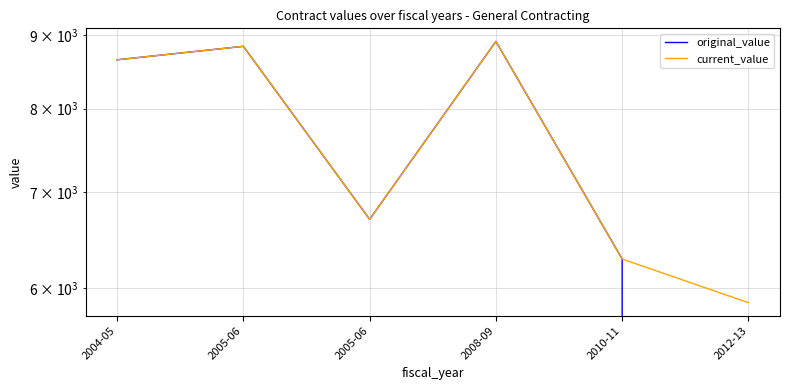

Where does the current_value series first go above 8651?

2005-06